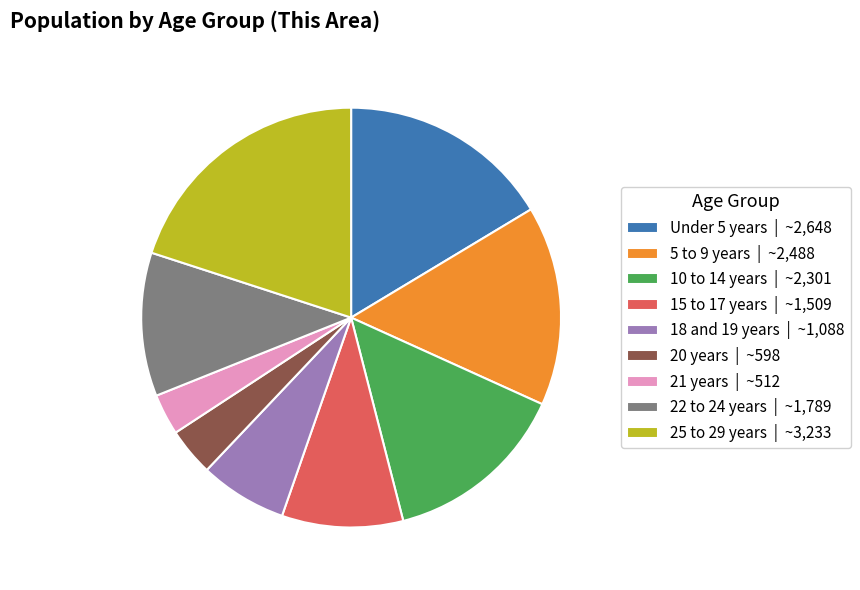

Which category has the biggest portion of the pie?

25 to 29 years